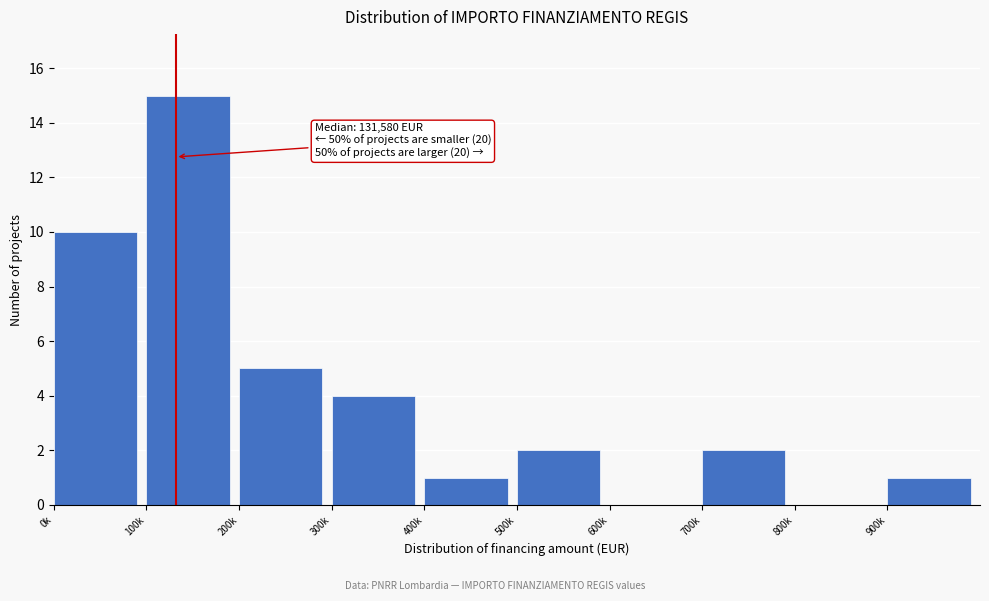

Reading left to right, list all the values displayed in this chart.

0k=10	100k=15	200k=5	300k=4	400k=1	500k=2	600k=0	700k=2	800k=0	900k=1